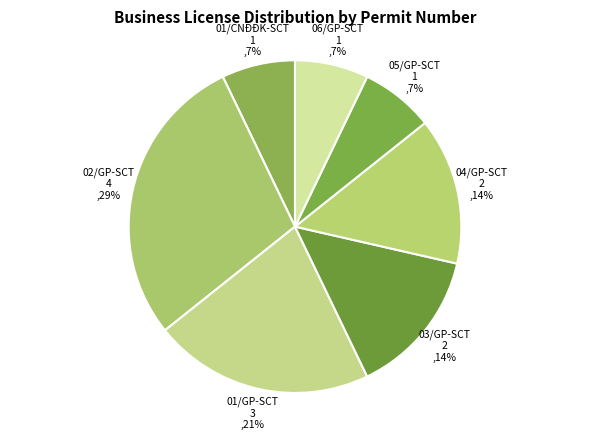

Approximately how many times larger is the value at 05/GP-SCT compared to 06/GP-SCT?

1.0